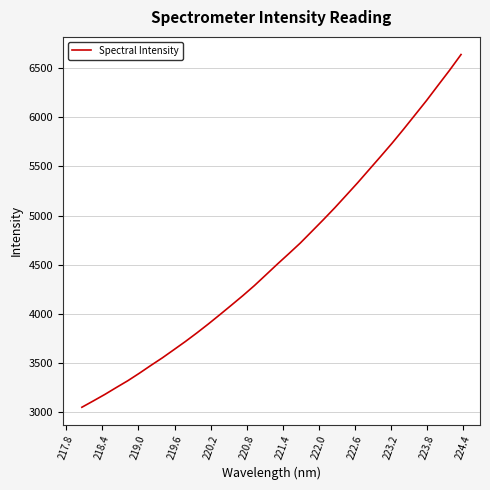

What is the smallest value displayed?

3050.5